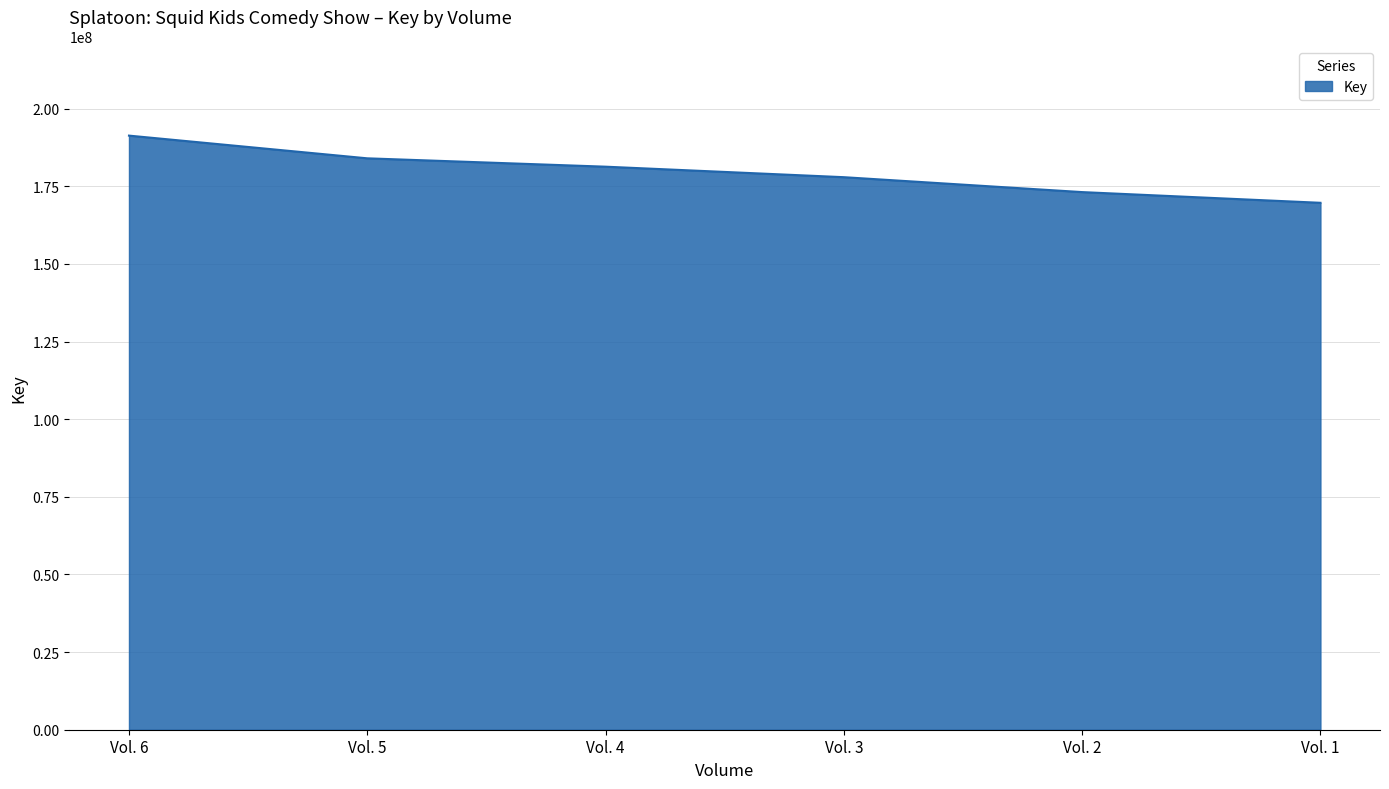

List the labels in order of value, largest first.

Vol. 6, Vol. 5, Vol. 4, Vol. 3, Vol. 2, Vol. 1